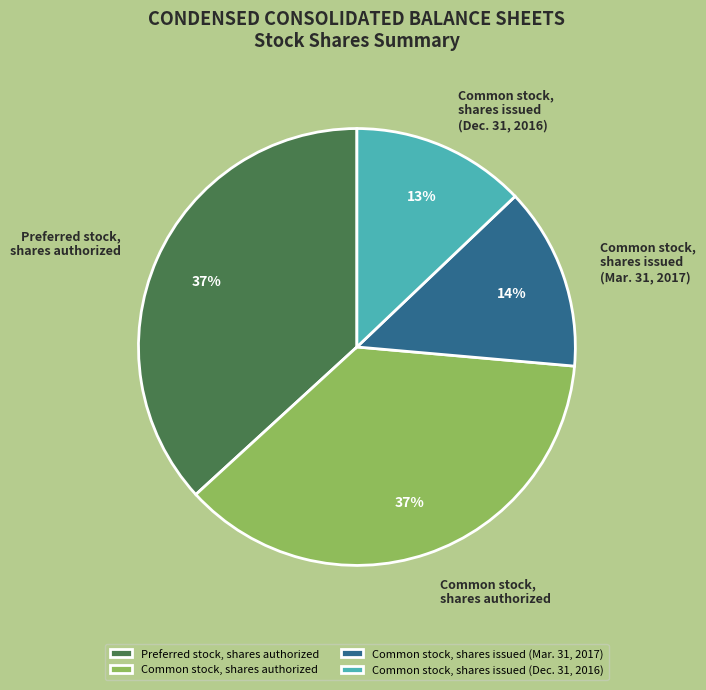

Between Common stock, shares issued (Dec. 31, 2016) and Preferred stock, shares authorized, which is larger?

Preferred stock, shares authorized